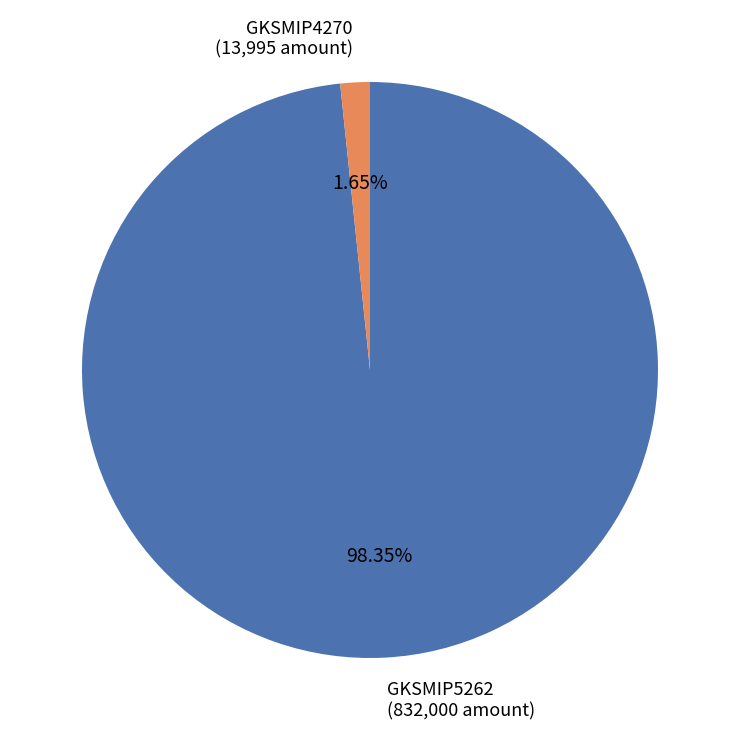

Do GKSMIP5262 and GKSMIP4270 together represent more than half of the pie?

Yes